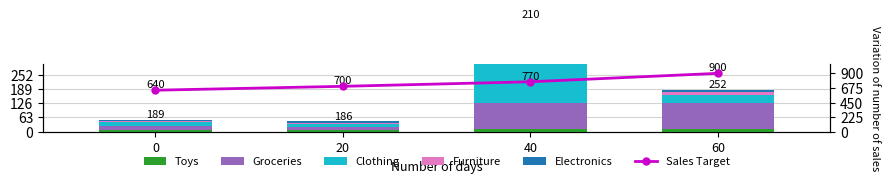

Which has a higher value, 0 or 60?

60